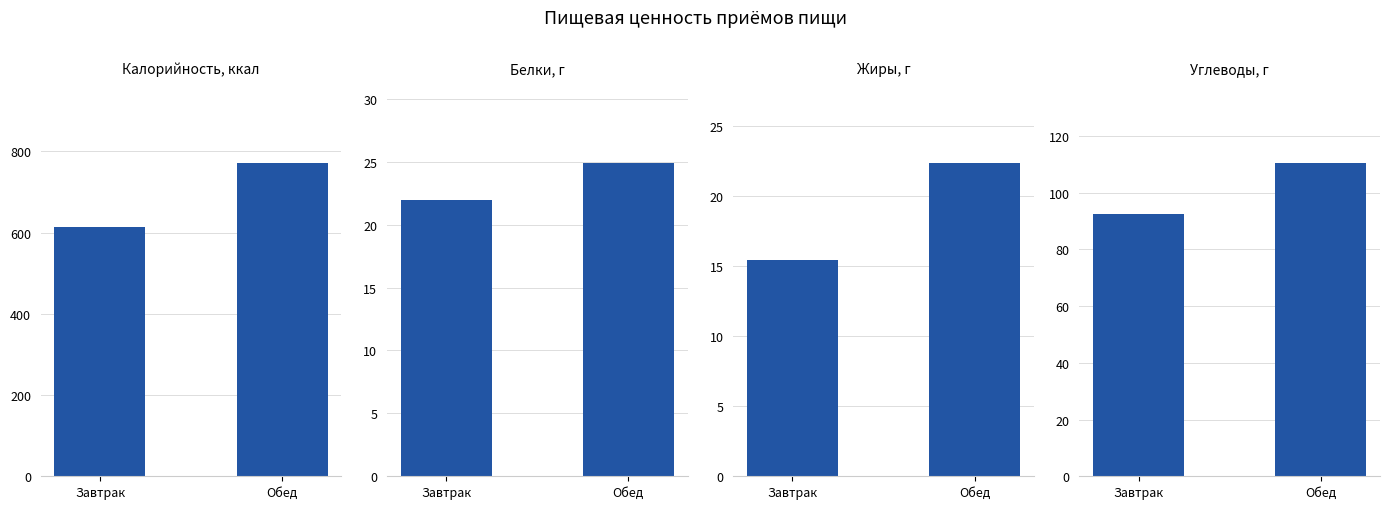

Which category has the lowest value across all series?

Завтрак